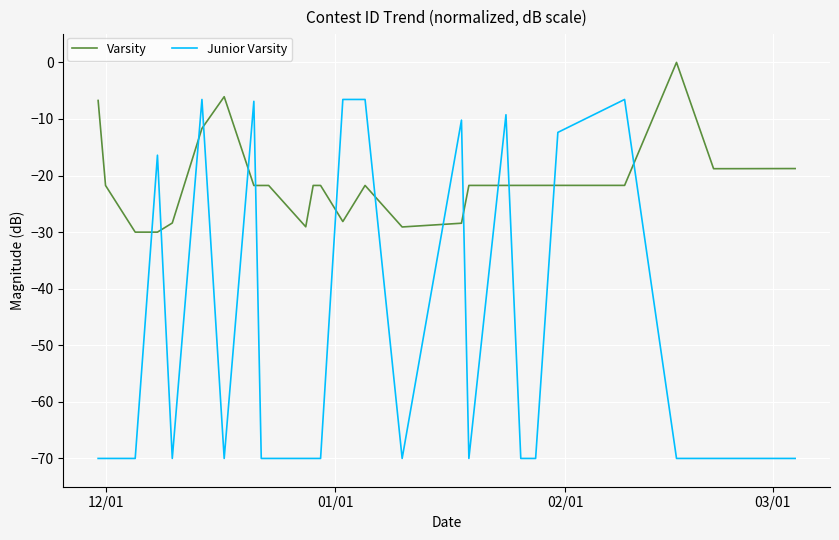

What is the highest value of the Junior Varsity series?

-6.5